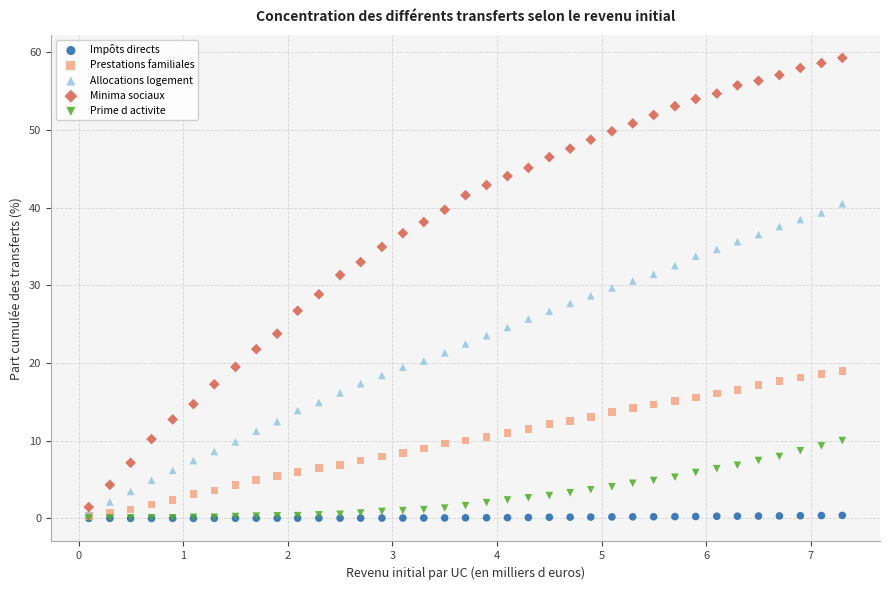

What are all the series names shown in the legend?

Impôts directs, Prestations familiales, Allocations logement, Minima sociaux, Prime d activite